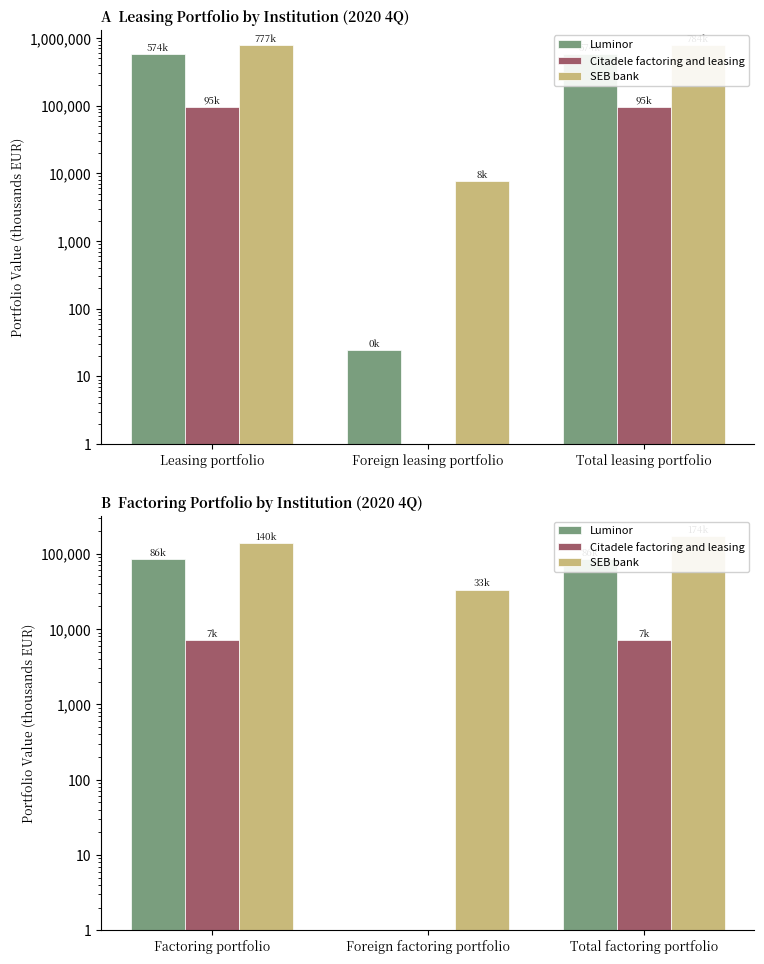

Which label corresponds to the largest value in the chart?

Total factoring portfolio